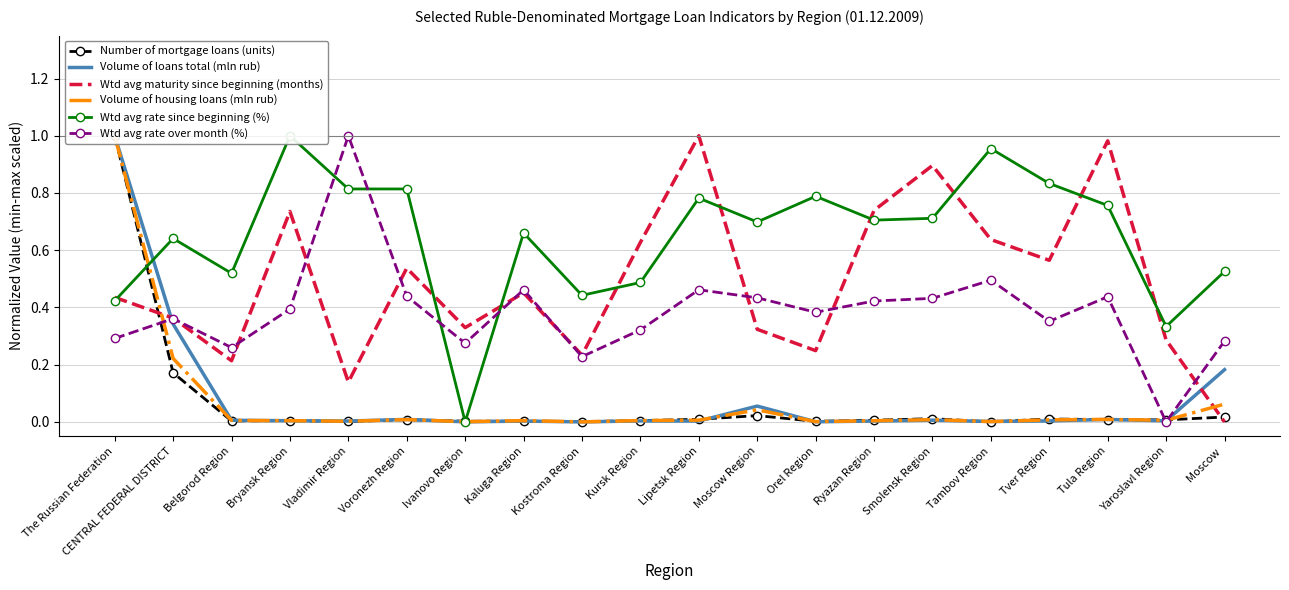

After their last crossing, which series has the higher values: Number of mortgage loans (units) or Volume of housing loans (mln rub)?

Volume of housing loans (mln rub)